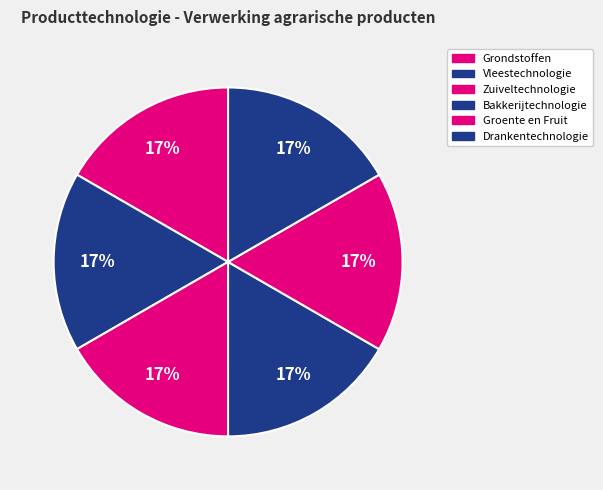

How many segments does this pie chart have?

6